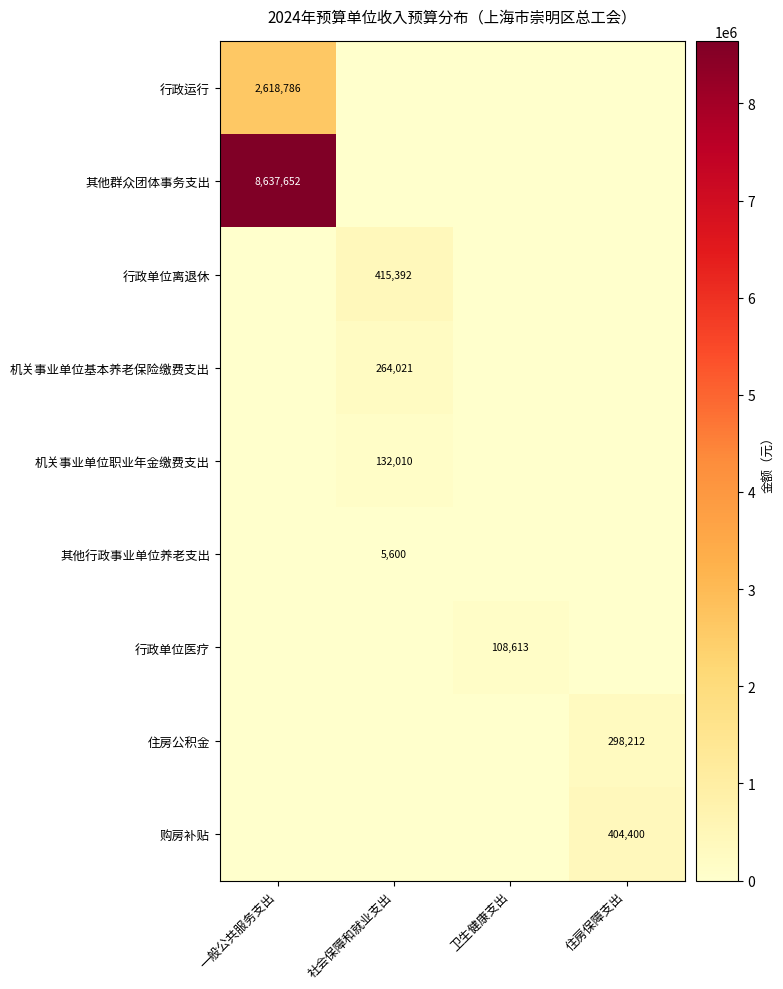

The value of 机关事业单位基本养老保险缴费支出 at 社会保障和就业支出 is 361826. True or false?

False